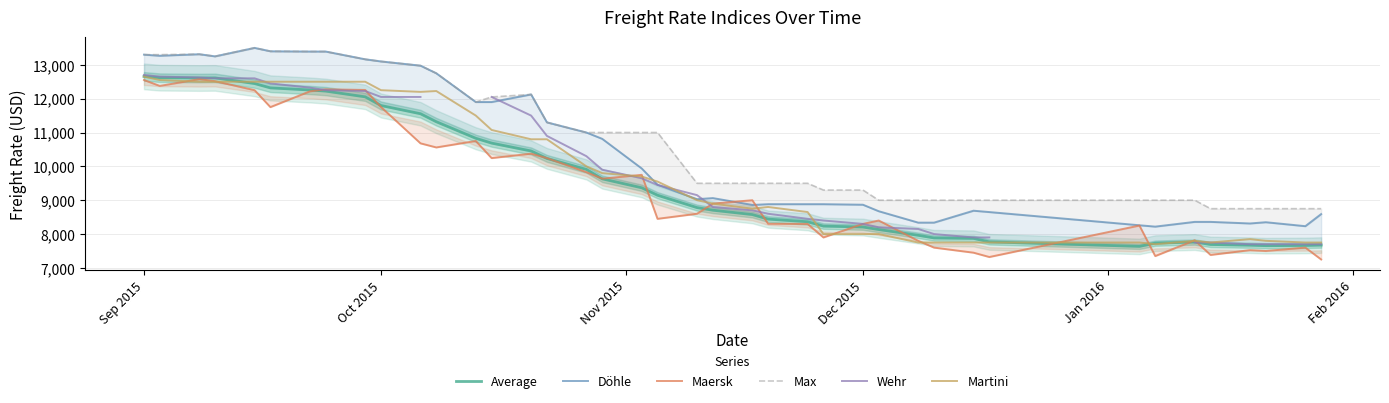

What is the highest value of the Martini series?

12650